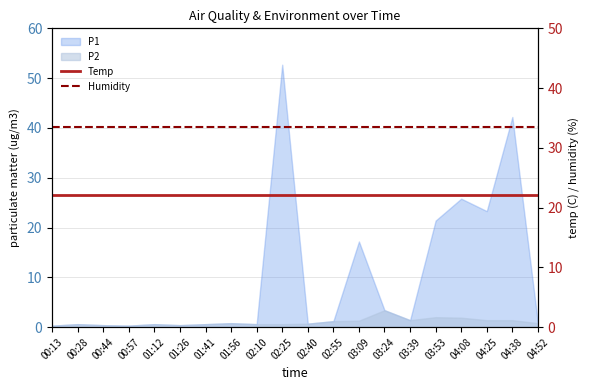

Which category has the highest value in the Humidity series?

00:13